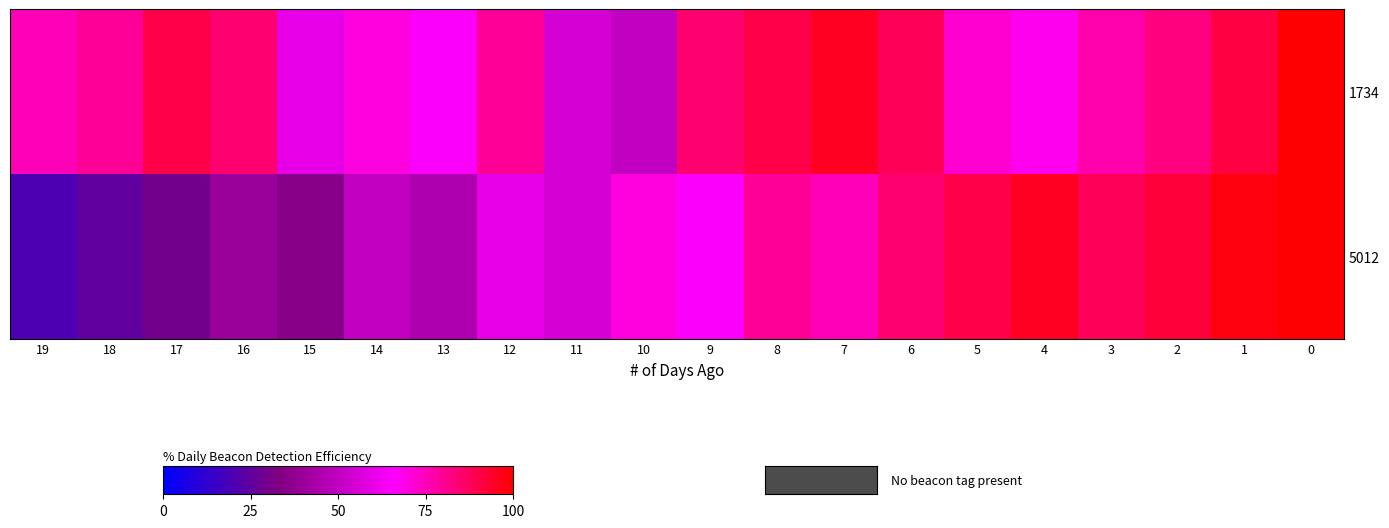

At how many categories does at least one series exceed 77?

14